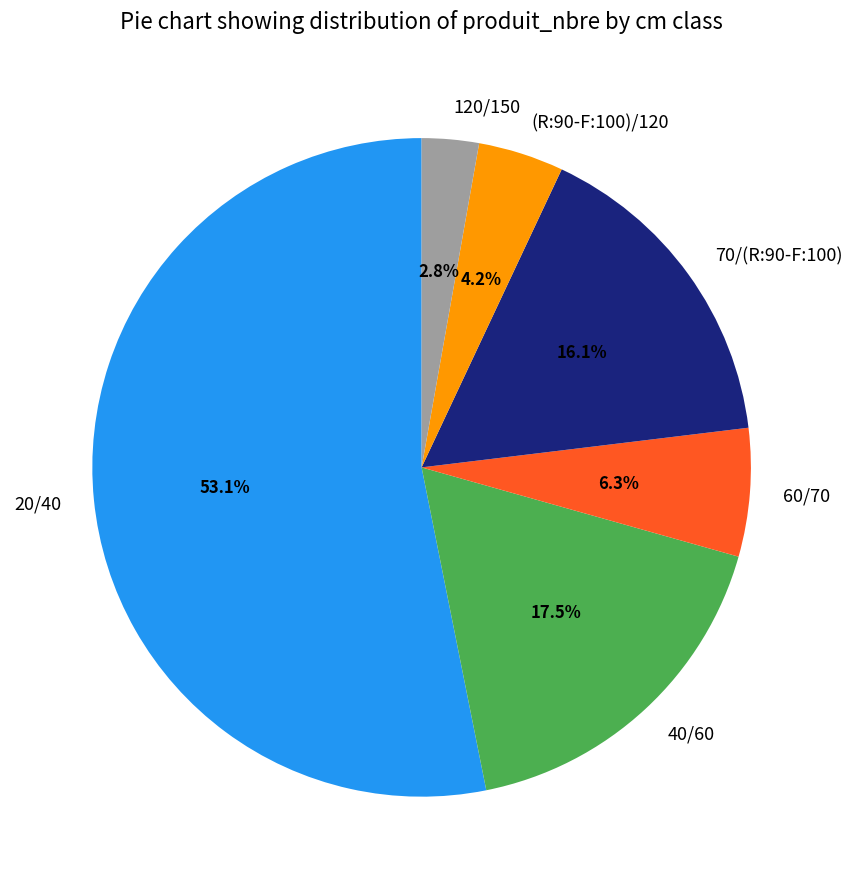

Rank the categories by value from highest to lowest.

20/40, 40/60, 70/(R:90-F:100), 60/70, (R:90-F:100)/120, 120/150